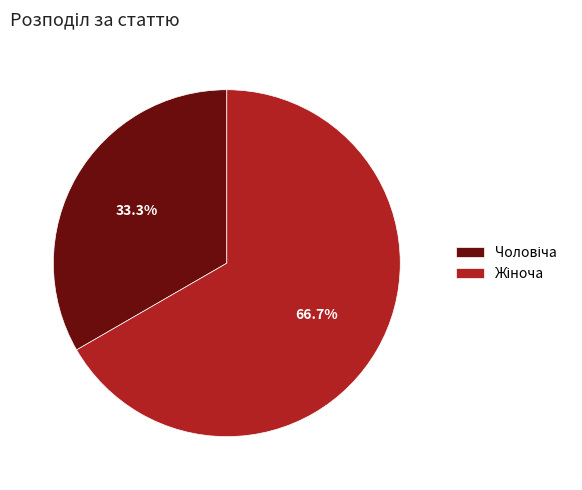

Is there a majority slice in this chart?

Yes